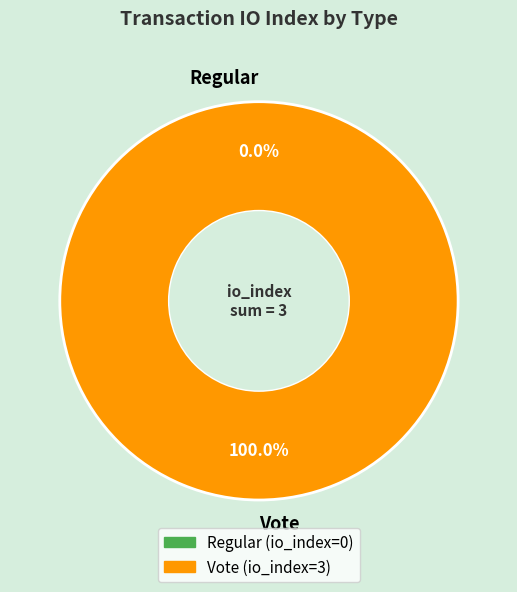

How many segments does this pie chart have?

2